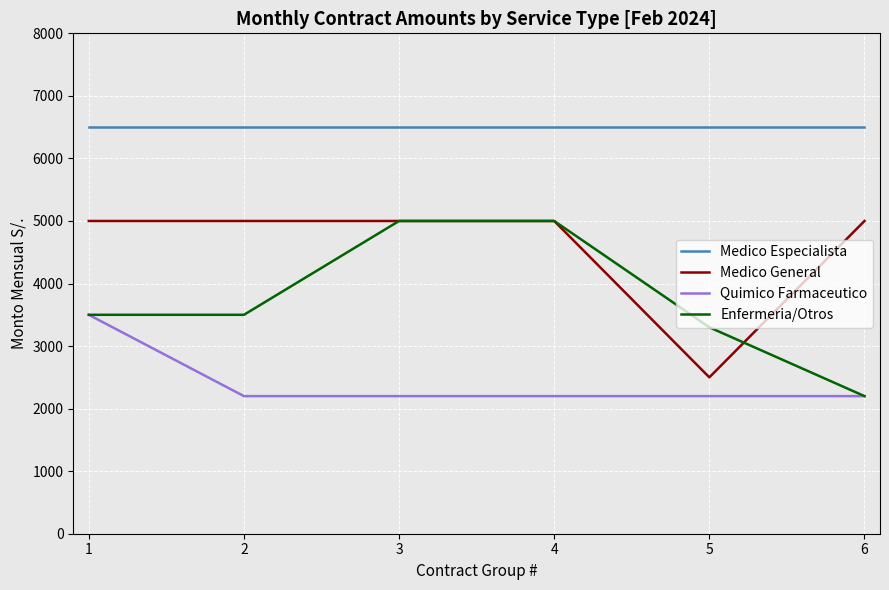

Is this an area chart (filled region under the line)?

No